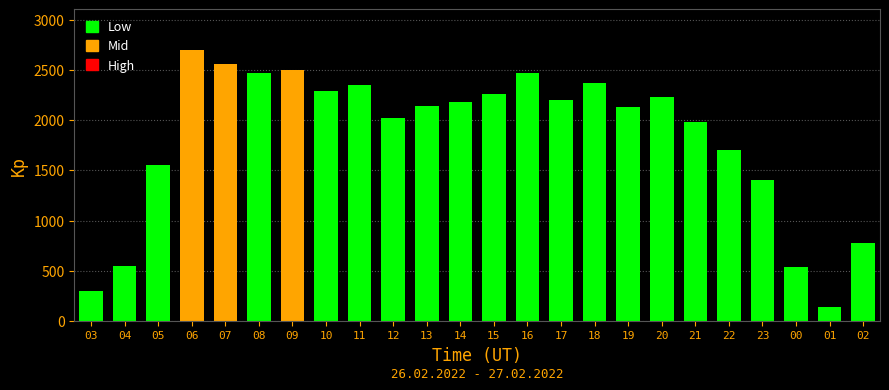

What is the difference between the maximum and minimum values?

2560